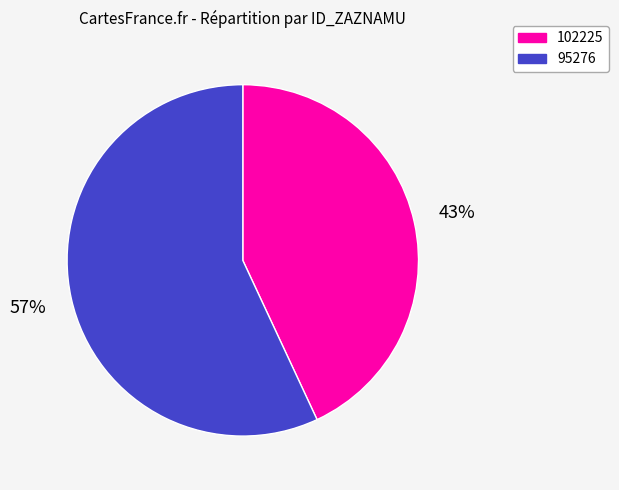

Is there any slice that represents more than half of the pie?

Yes